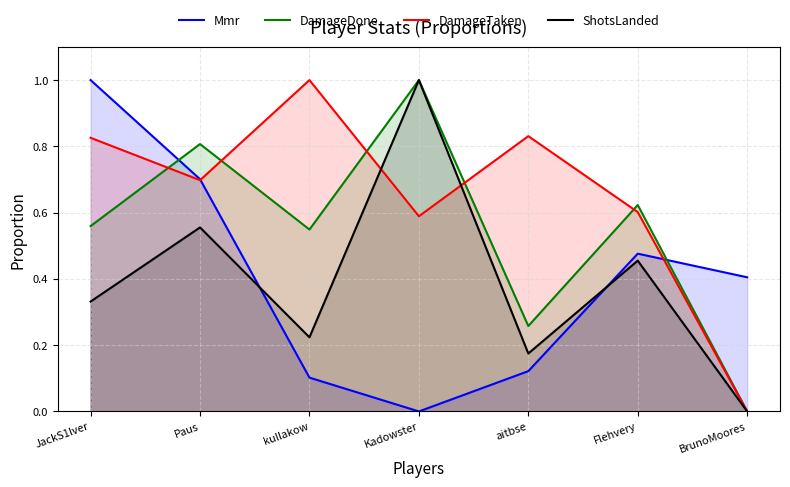

Reading left to right, list all the values displayed in this chart.

Mmr: JackS1lver=1.0	Paus=0.7	kullakow=0.1	Kadowster=0.0	aitbse=0.1	Flehvery=0.5	BrunoMoores=0.4
DamageDone: JackS1lver=0.6	Paus=0.8	kullakow=0.5	Kadowster=1.0	aitbse=0.3	Flehvery=0.6	BrunoMoores=0.0
DamageTaken: JackS1lver=0.8	Paus=0.7	kullakow=1.0	Kadowster=0.6	aitbse=0.8	Flehvery=0.6	BrunoMoores=0.0
ShotsLanded: JackS1lver=0.3	Paus=0.6	kullakow=0.2	Kadowster=1.0	aitbse=0.2	Flehvery=0.5	BrunoMoores=0.0